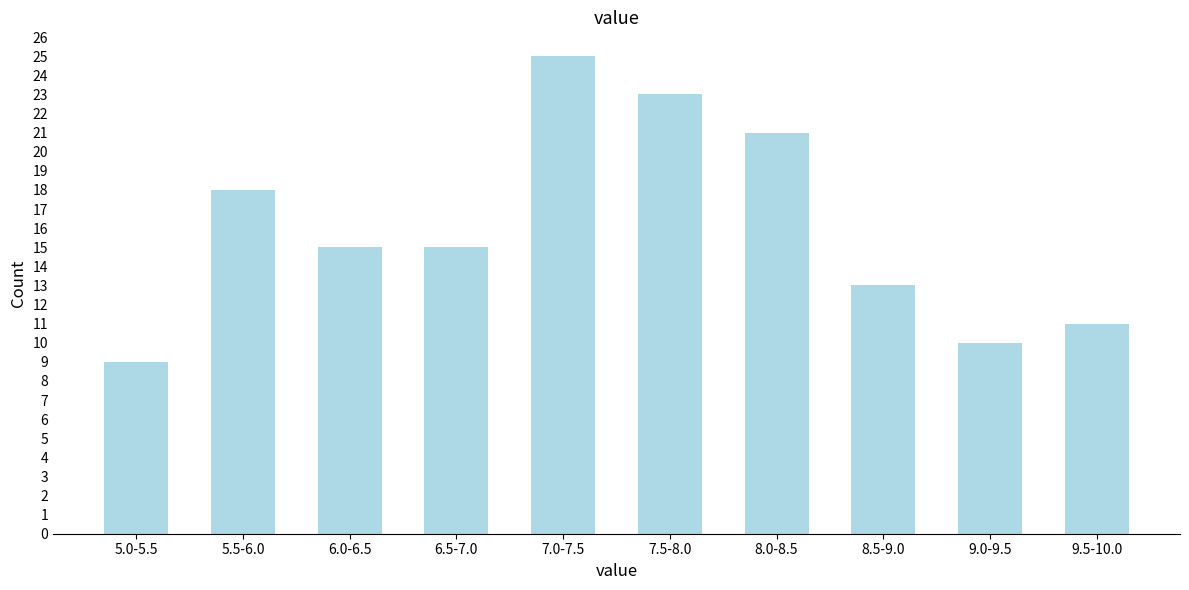

Reading left to right, extract all data points from this chart.

9	18	15	15	25	23	21	13	10	11